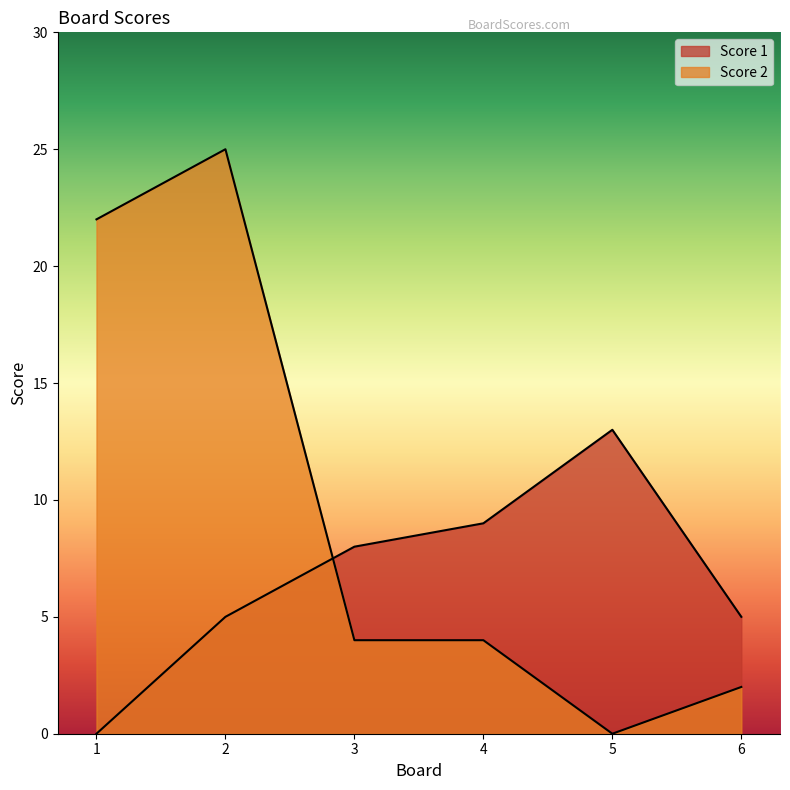

How many values in the Score 2 series are below 4?

2